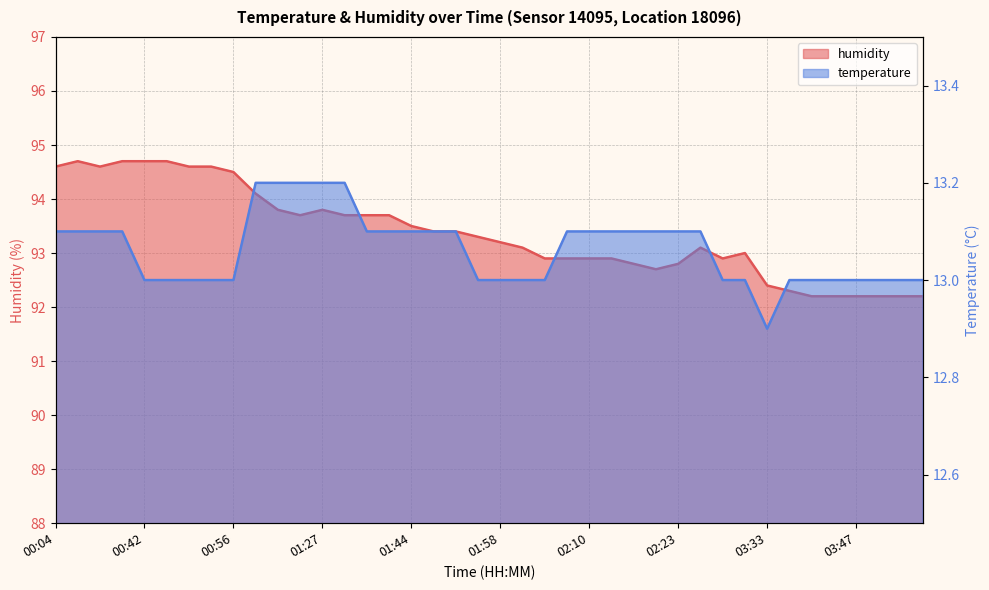

The value of humidity at 01:35 is 93.7. True or false?

True